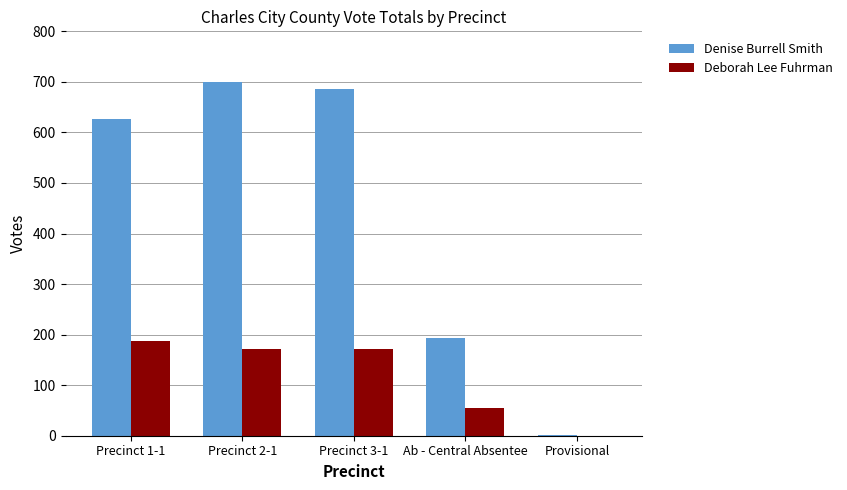

The value of Deborah Lee Fuhrman at Provisional is 0. True or false?

True